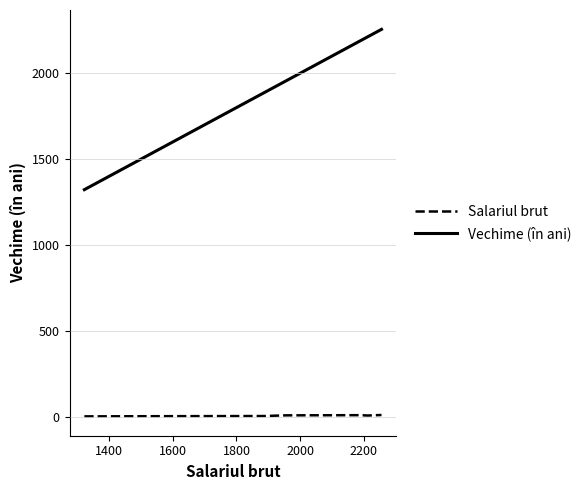

What is the difference between the maximum and minimum values in the Vechime (în ani) series?

934